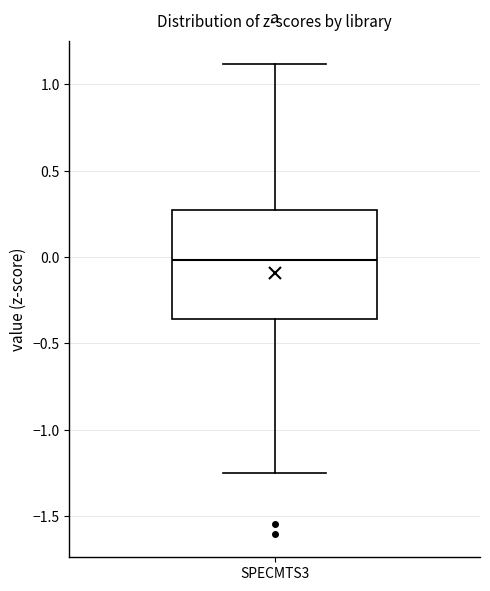

Where is the lower edge of the box for SPECMTS3 on the y-axis? The values are not printed on the chart, so give them approximately, as read against the axis.

-0.35